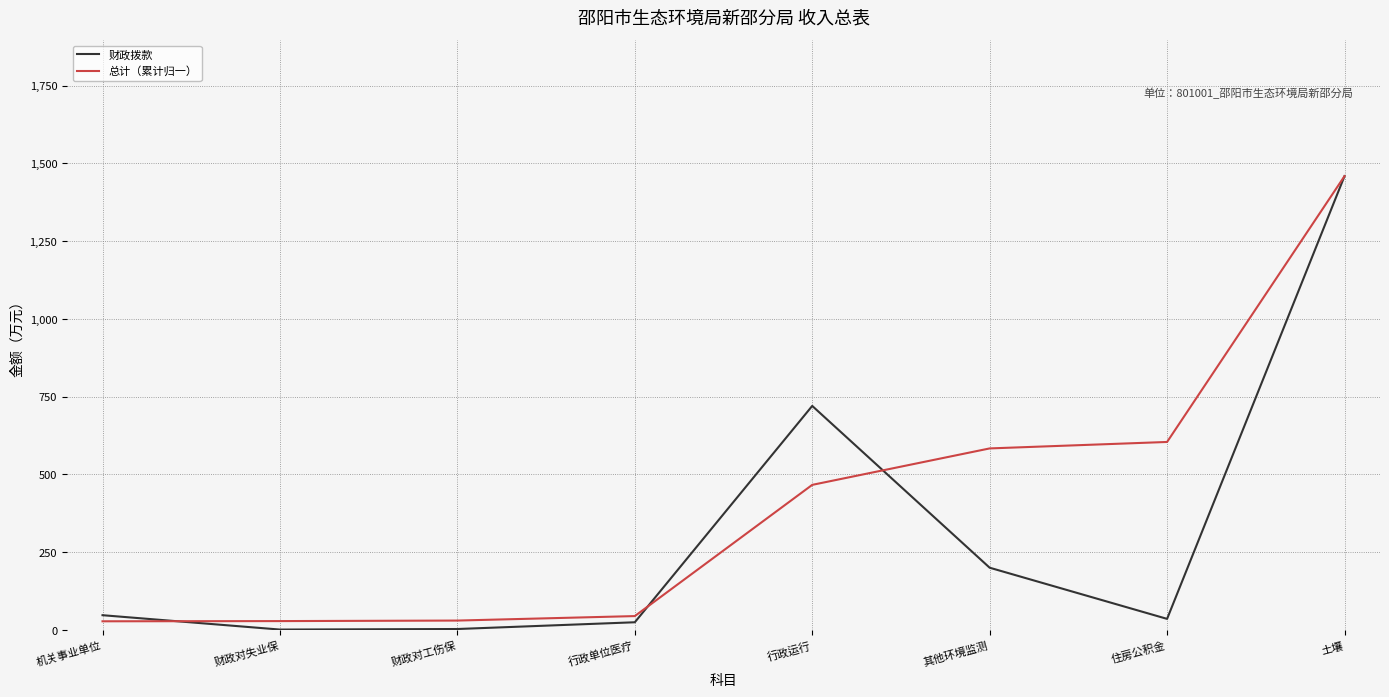

At which label does 总计（累计归一） first exceed 466?

行政运行